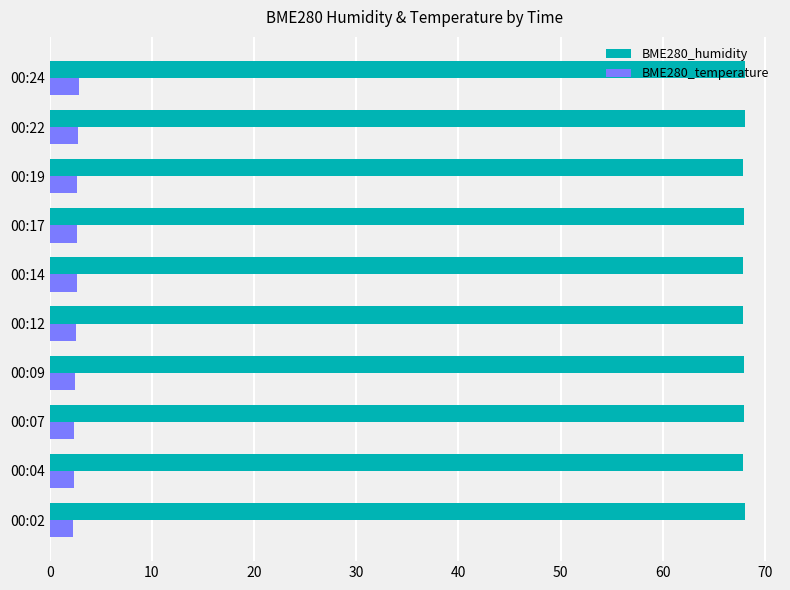

Rank the series by their maximum value, from highest to lowest.

BME280_humidity, BME280_temperature